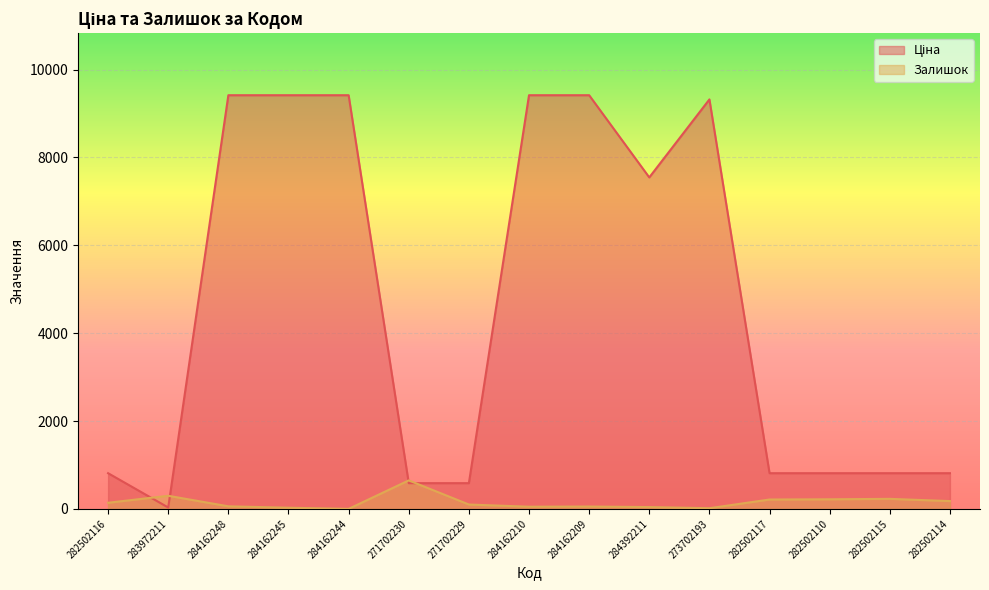

True or false: Залишок has a value of 43.0 at 284162245.

False